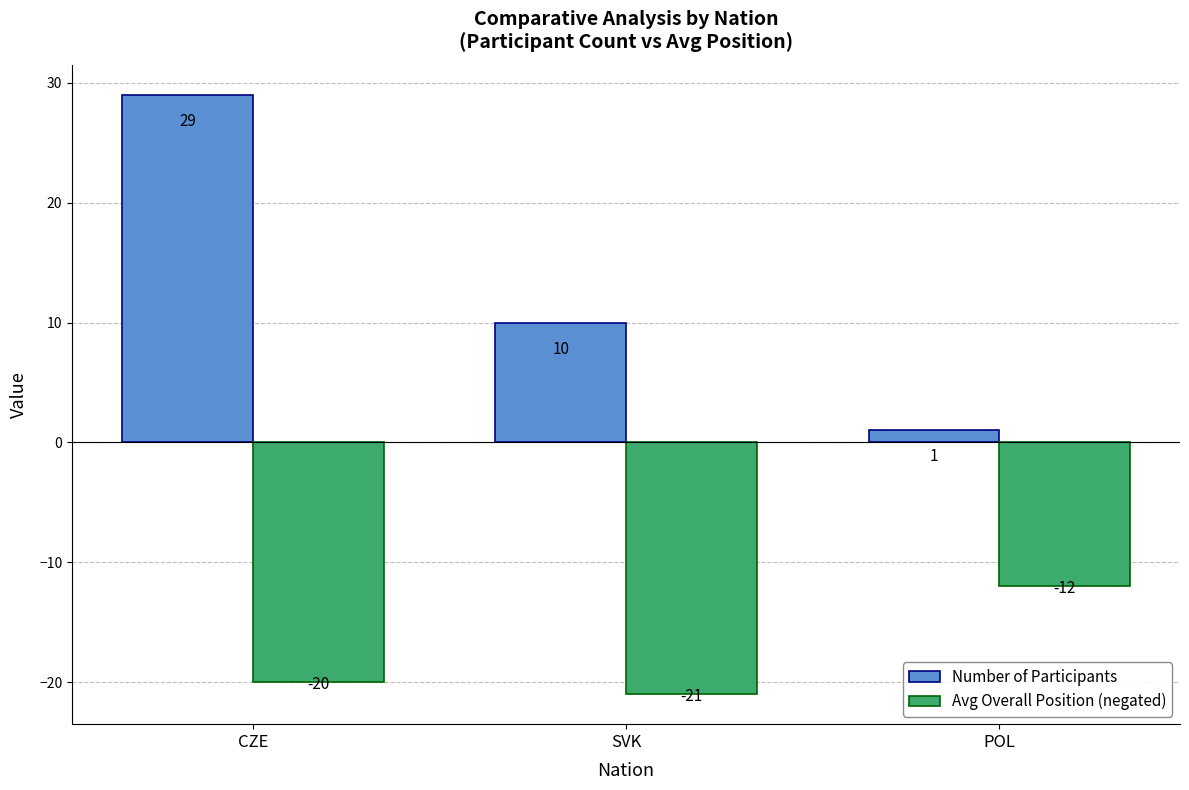

What is the spread (max minus min) of values at CZE?

49